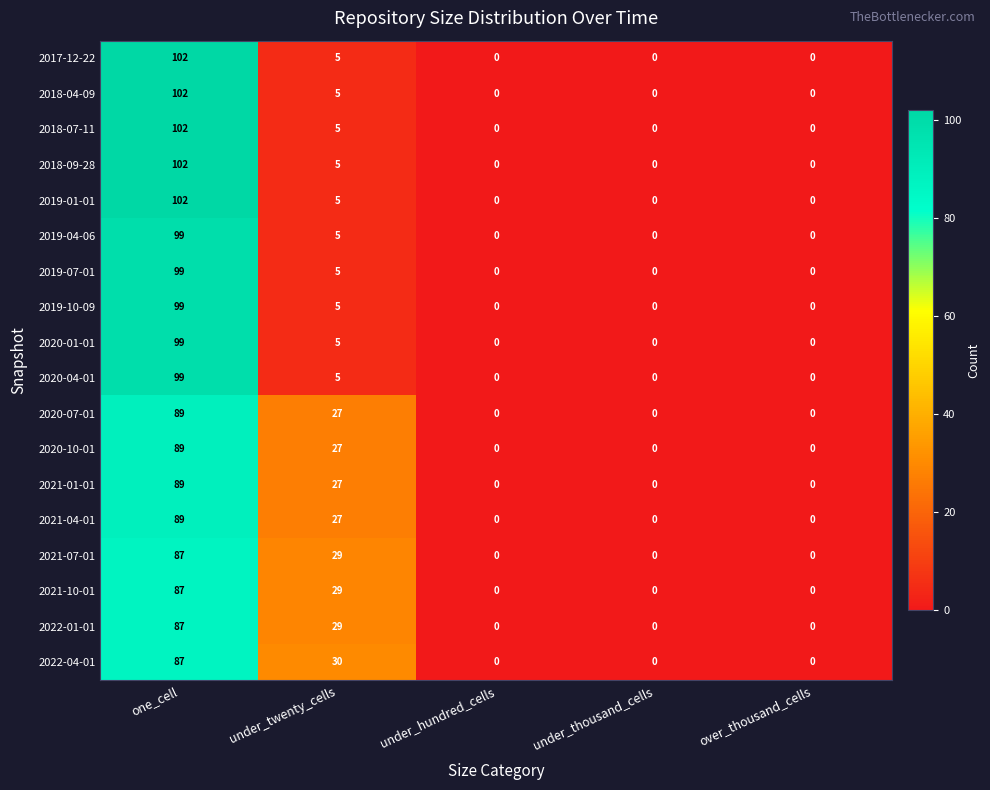

Which category has the highest value in the 2019-07-01 series?

one_cell